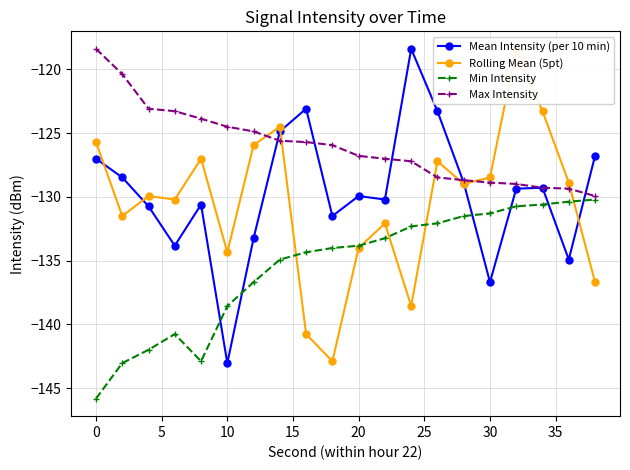

What is the maximum value for Max Intensity?

-118.4